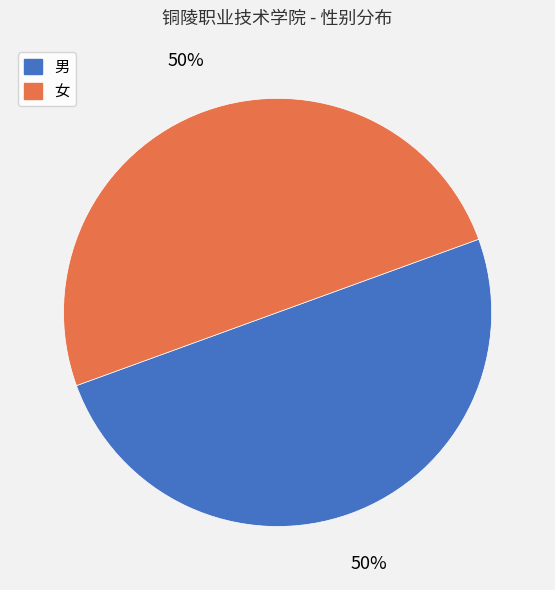

Do 女 and 男 together represent more than half of the pie?

Yes